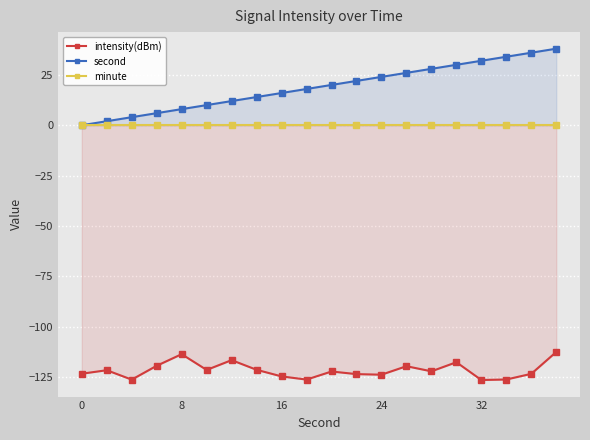

The second series shows 32 at 32. True or false?

True